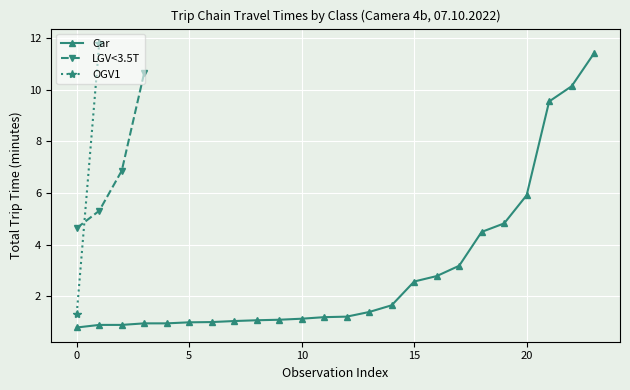

What is the average value of the Car series?

3.0